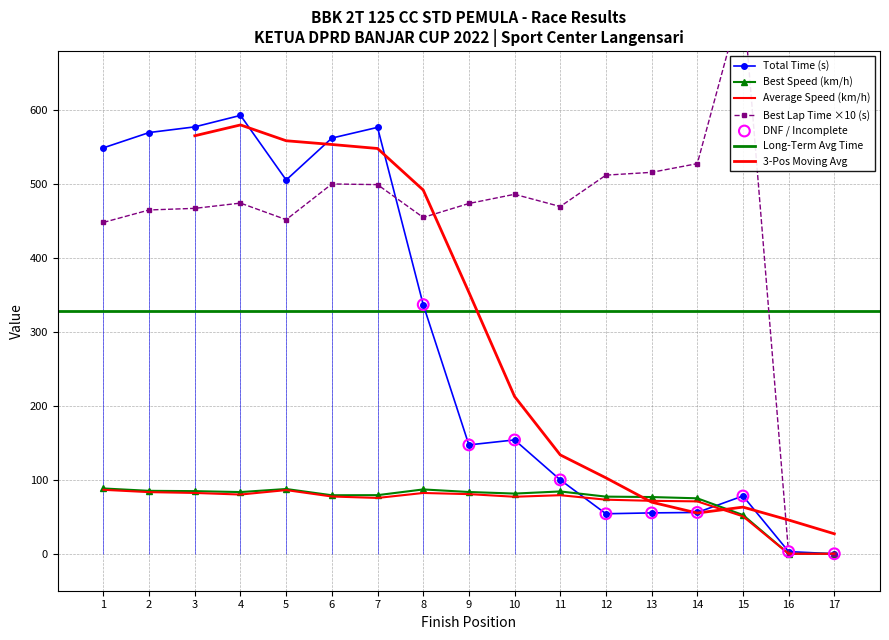

At which category is the sum across all series the highest?

4